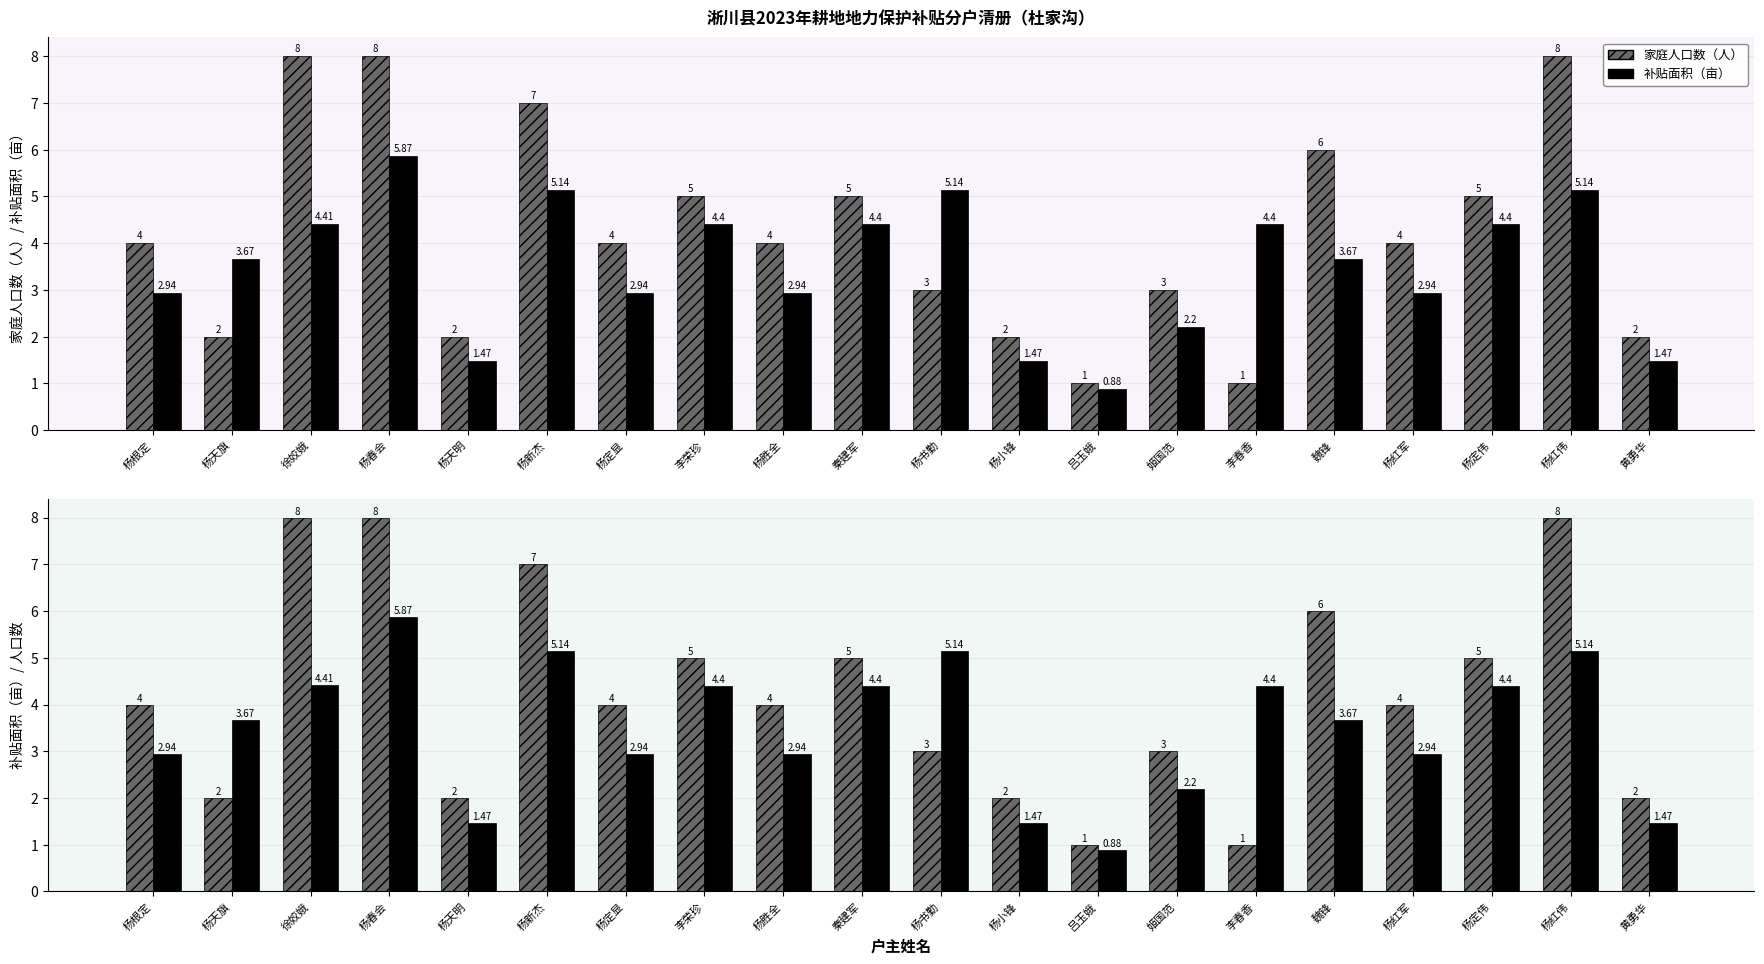

Rank the series at 李荣珍 from highest to lowest value.

家庭人口数（人）, 补贴面积（亩）